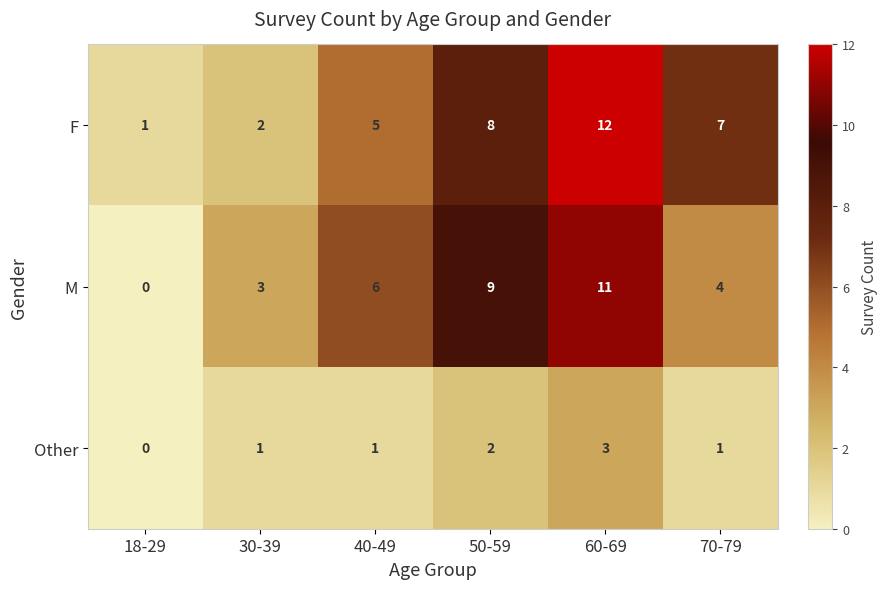

At 30-39, list the series in order from smallest to largest.

Other, F, M